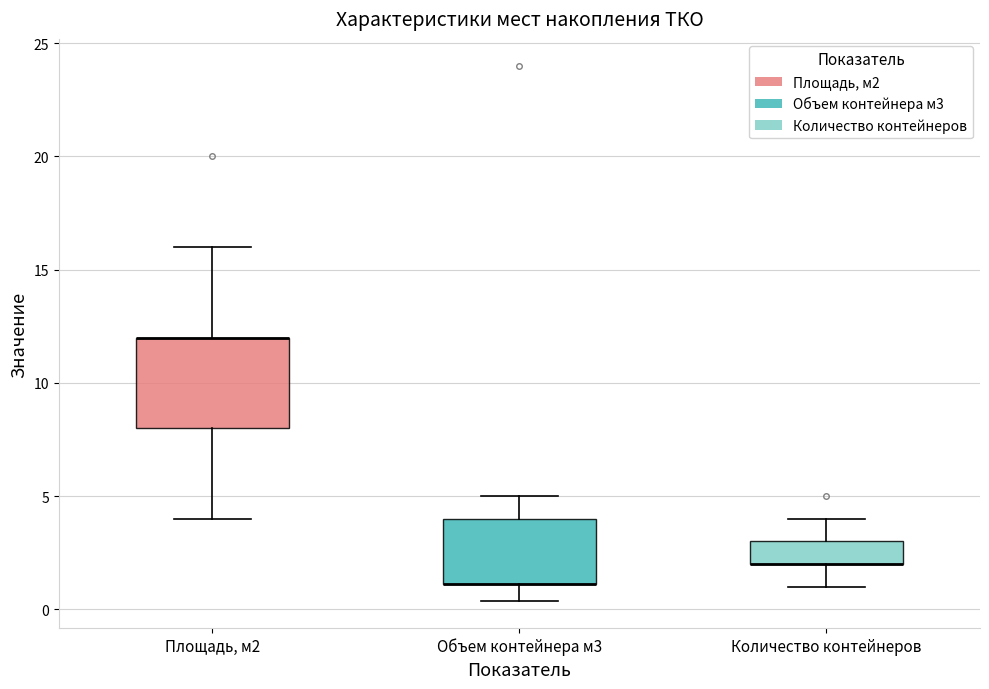

Reading left to right, read every box against the y-axis: the position of its median line, the range the box covers, and the ends of its whiskers. The values are not printed on the chart, so give them approximately, as read against the axis.

Площадь, м2: median 12.0 (drawn on the box's upper edge), box 8.0 to 12.0, whiskers 4.0 to 16.0
Объем контейнера м3: median 1.0 (drawn on the box's lower edge), box 1.0 to 4.0, whiskers 0.5 to 5.0
Количество контейнеров: median 2.0 (drawn on the box's lower edge), box 2.0 to 3.0, whiskers 1.0 to 4.0